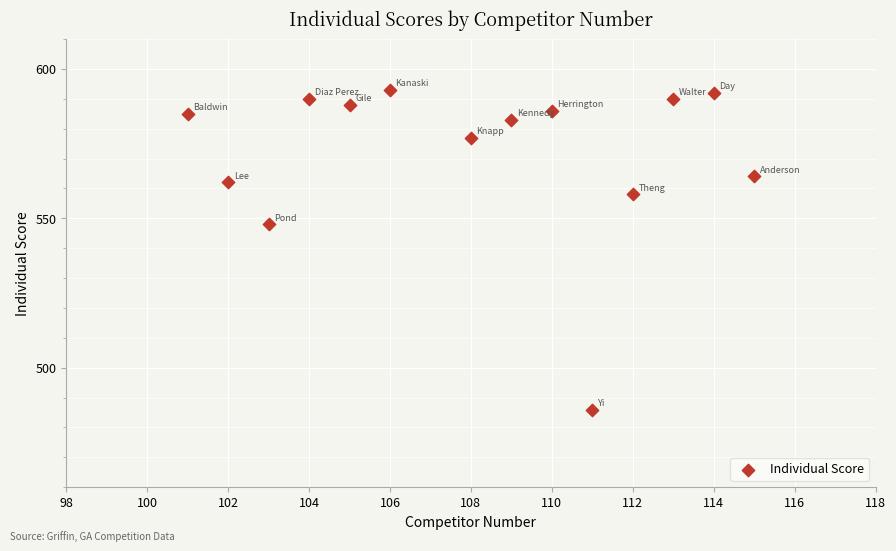

What Y value in the scatter plot is closest to 539?

548